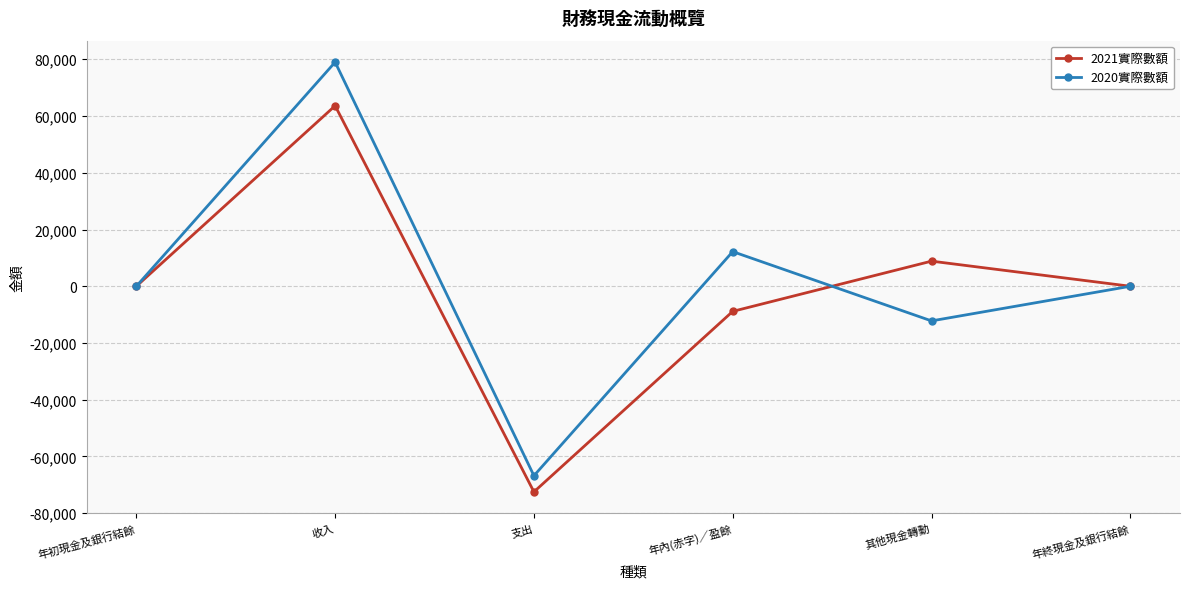

What is the maximum value for 2021實際數額?

63623